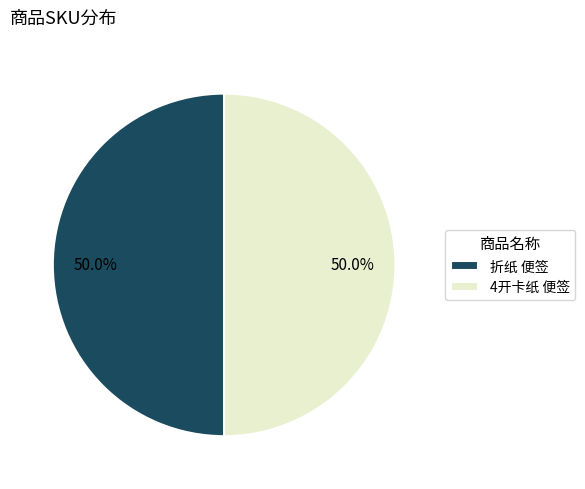

To the nearest percent, what portion does 4开卡纸 便签 represent?

50%